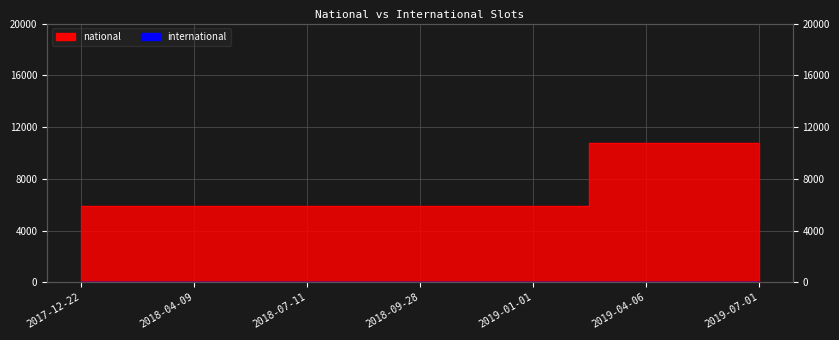

What is the label of the 3rd point from the left?

2018-07-11